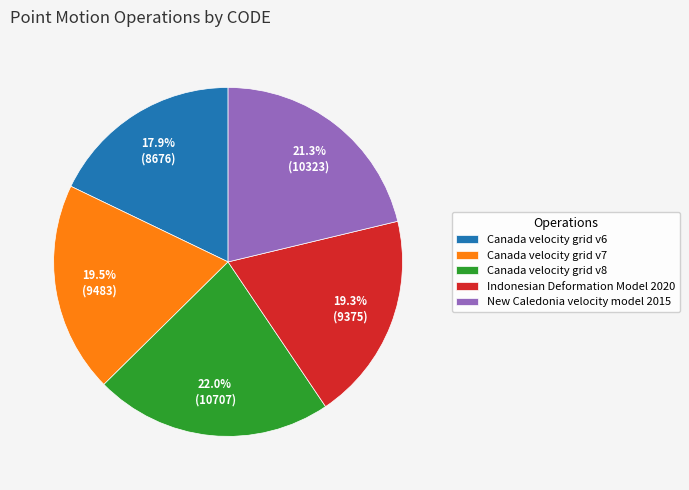

How many slices are in this pie chart?

5